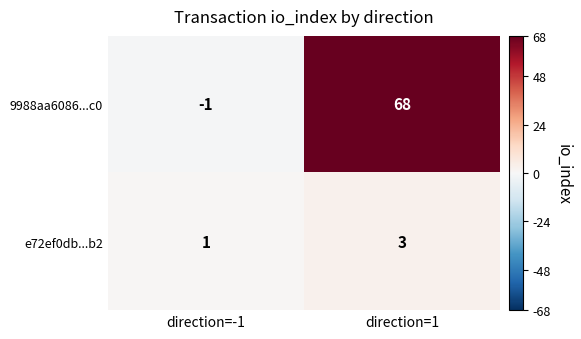

Reading left to right, what are all the values shown in this chart?

9988aa6086...c0: direction=-1=-1	direction=1=68
e72ef0db...b2: direction=-1=1	direction=1=3